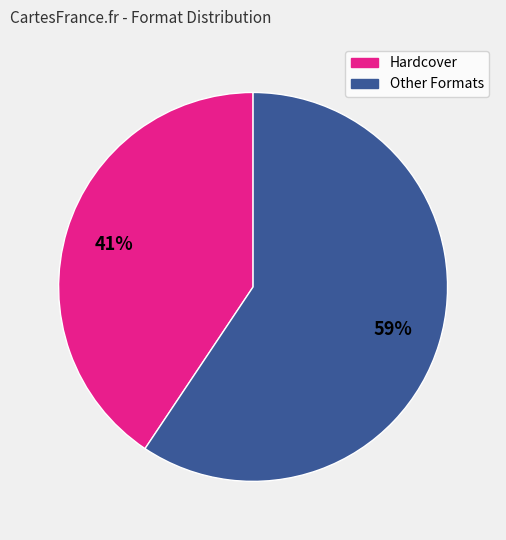

How many slices are in this pie chart?

2